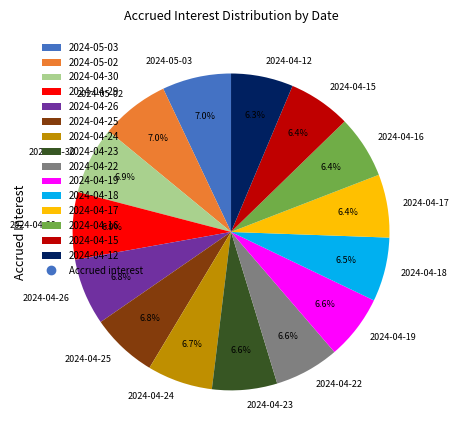

Is there any slice that represents more than half of the pie?

No